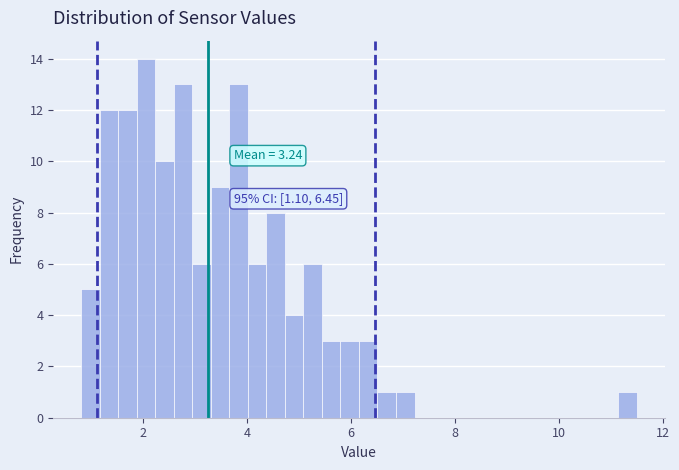

Around what value on the x-axis is the tallest bar? Give the approximate position of its centre, as read against the axis.

2.0